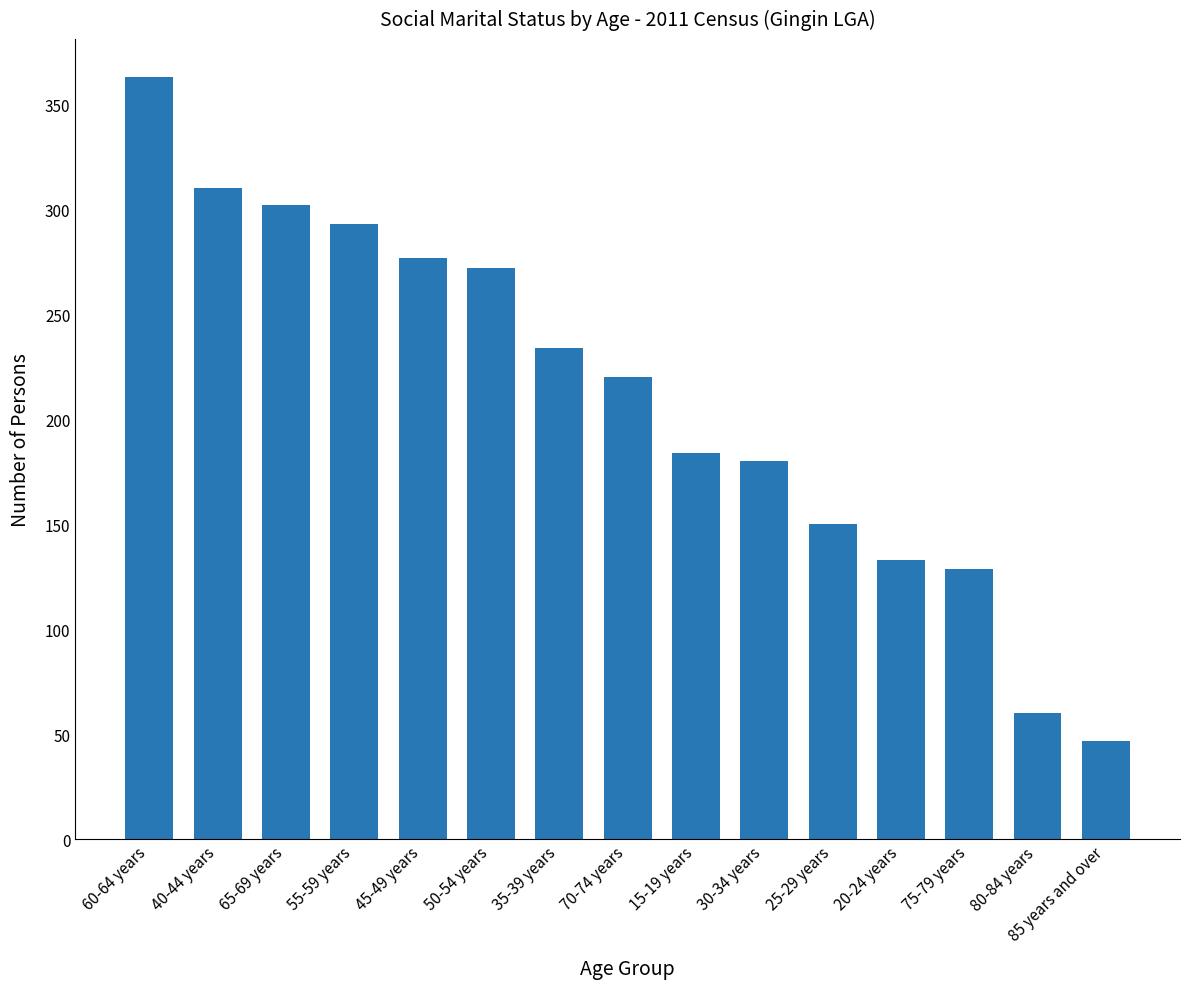

What is the difference between the values at 40-44 years and 30-34 years?

130